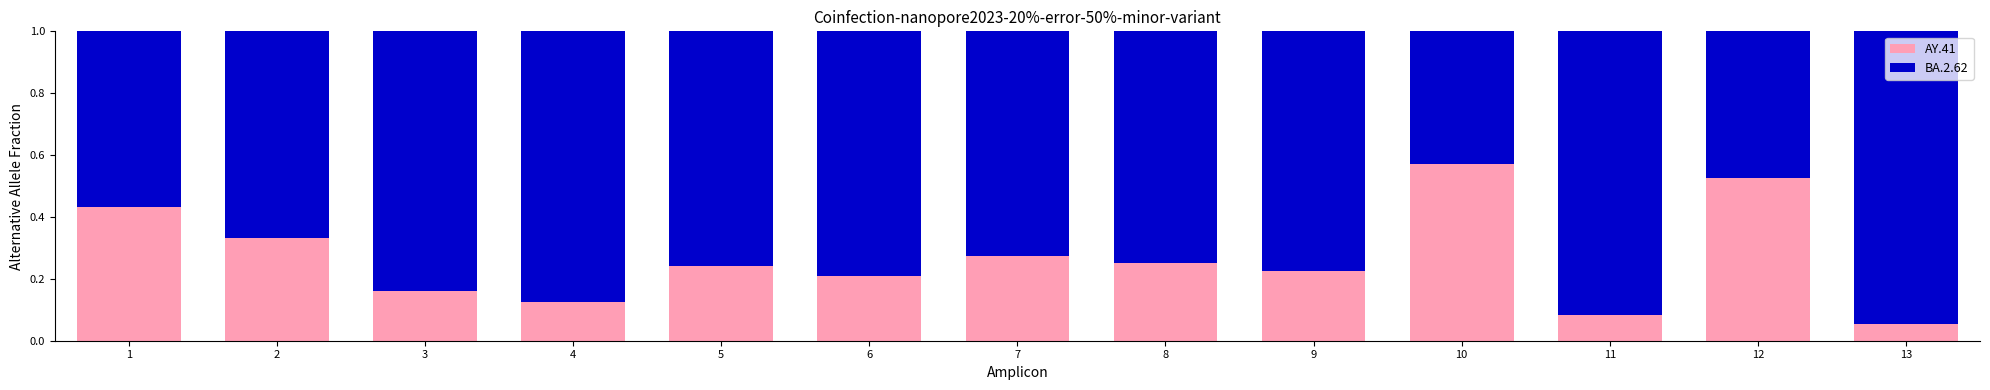

Where is AY.41 nearest to the value 0?

13